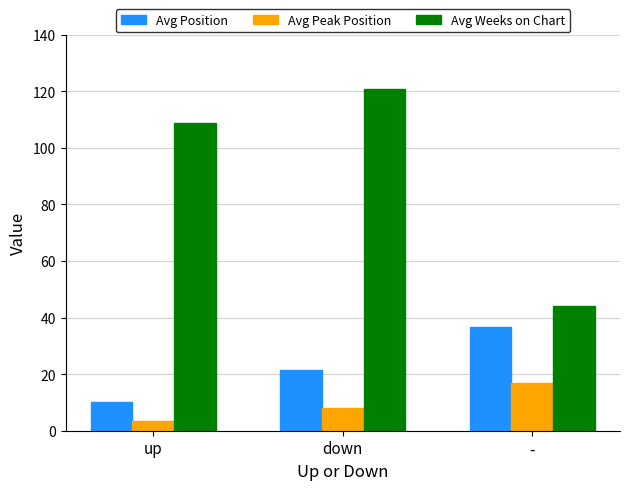

What is the lowest value of the Avg Weeks on Chart series?

44.0